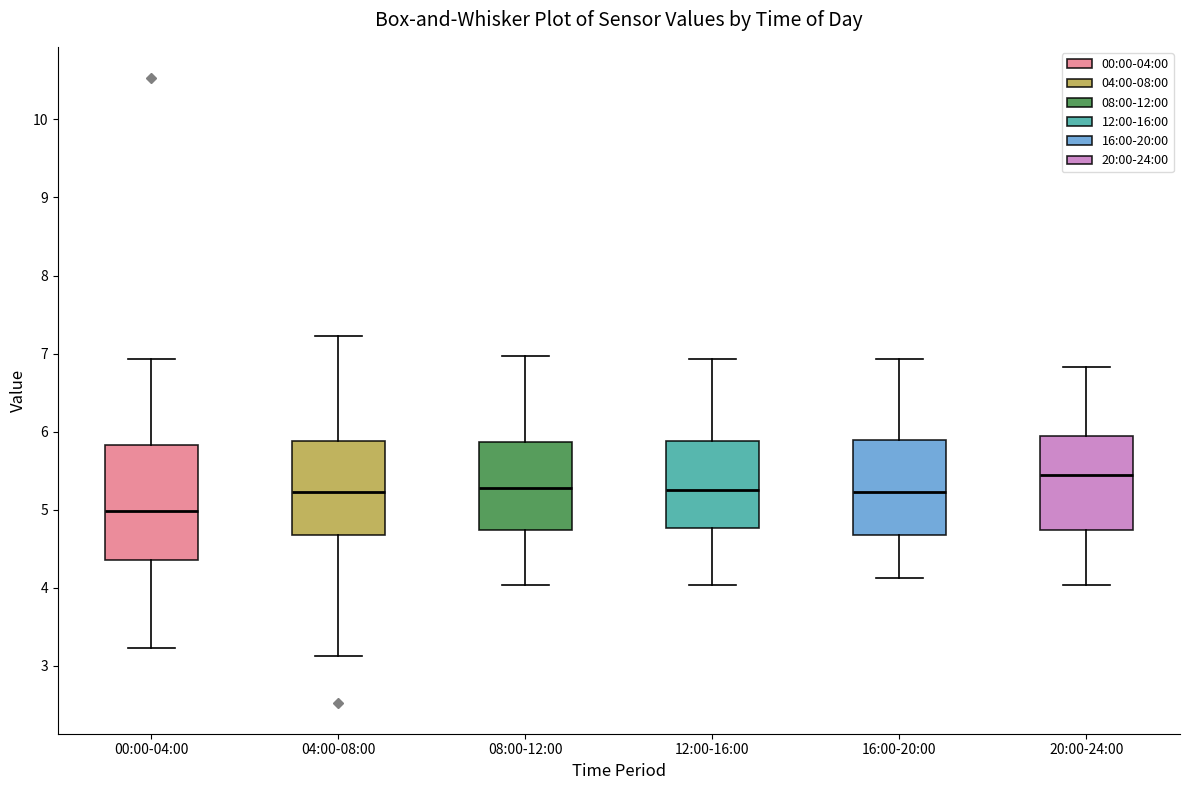

Which box's median line is the lowest?

00:00-04:00